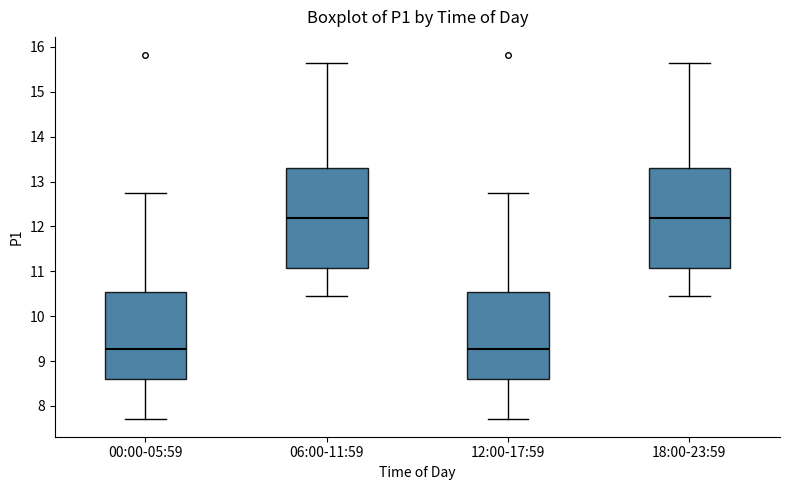

Where is the upper edge of the box for 18:00-23:59 on the y-axis? The values are not printed on the chart, so give them approximately, as read against the axis.

13.3